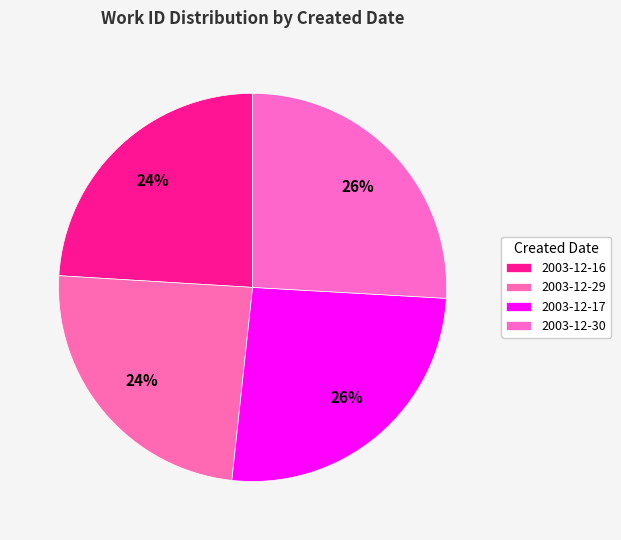

What portion of the pie excludes 2003-12-29?

75.7%